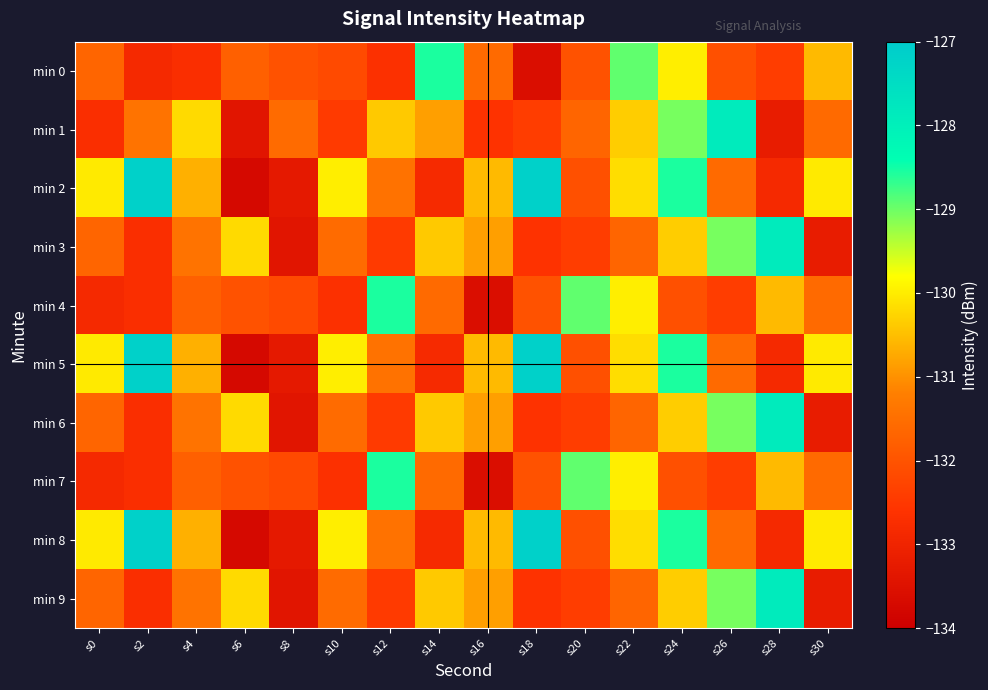

What is the total value across all series at s28?

-1308.8